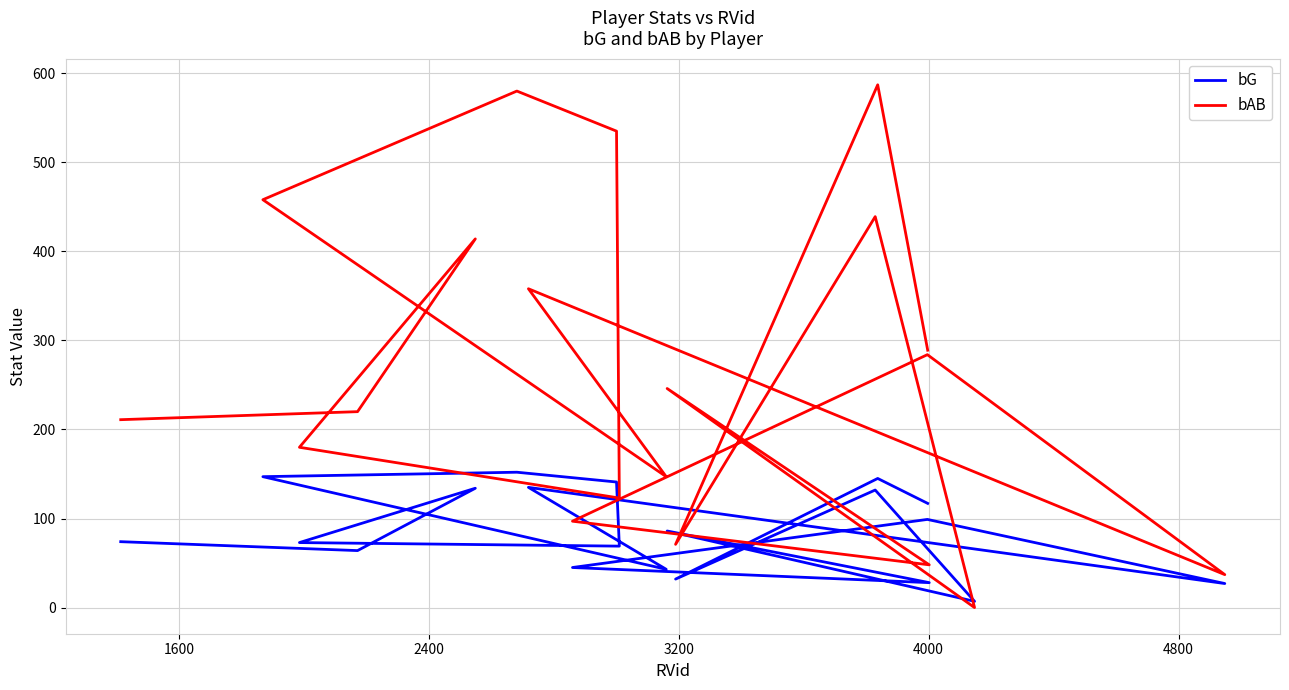

In bG, how many points are higher than both neighbors (excluding endpoints)?

7